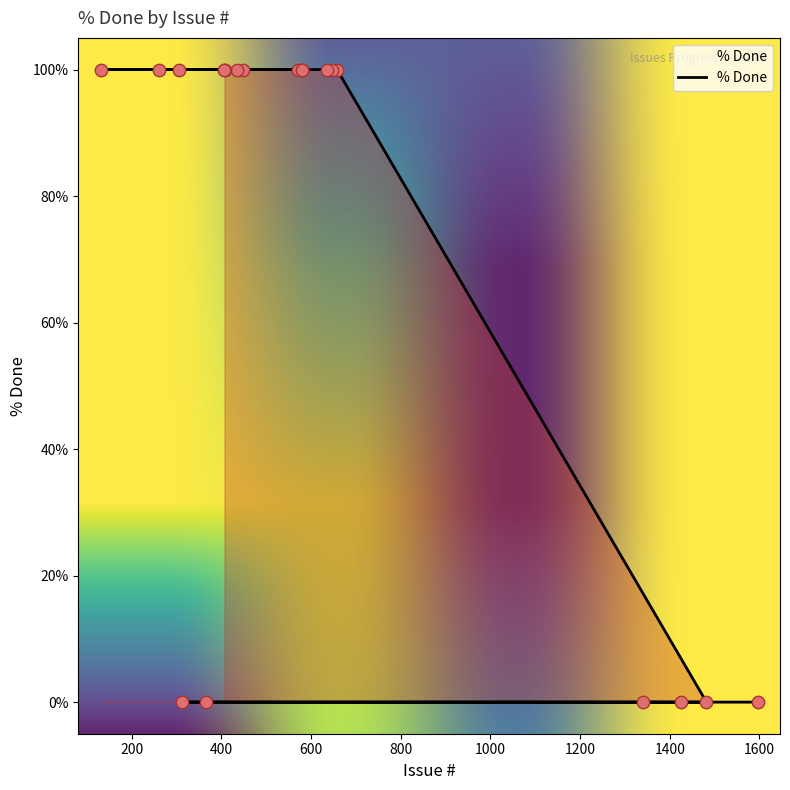

What is the change in value from 313 to 579?

+100